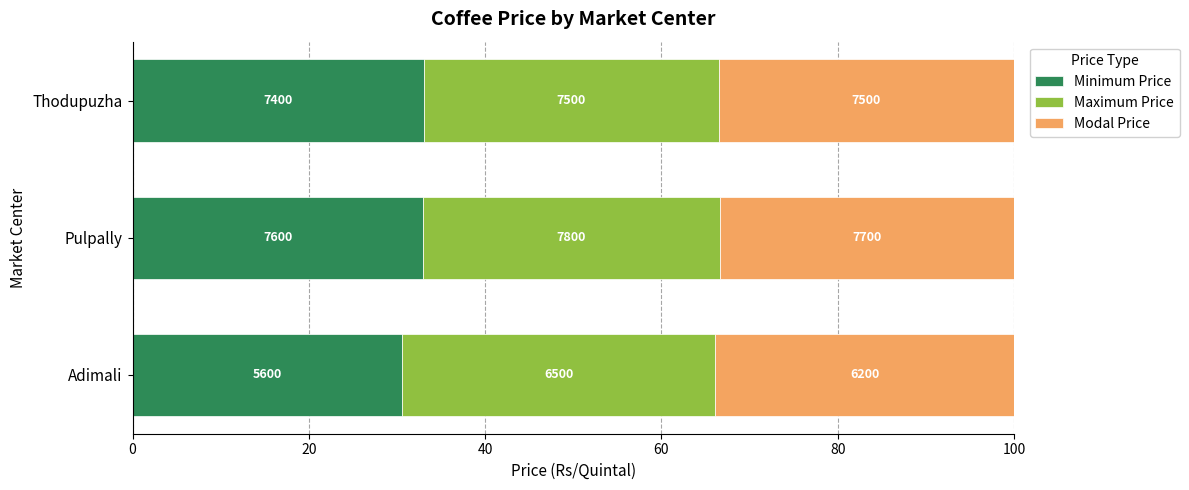

What are all the series names shown in the legend?

Minimum Price, Maximum Price, Modal Price